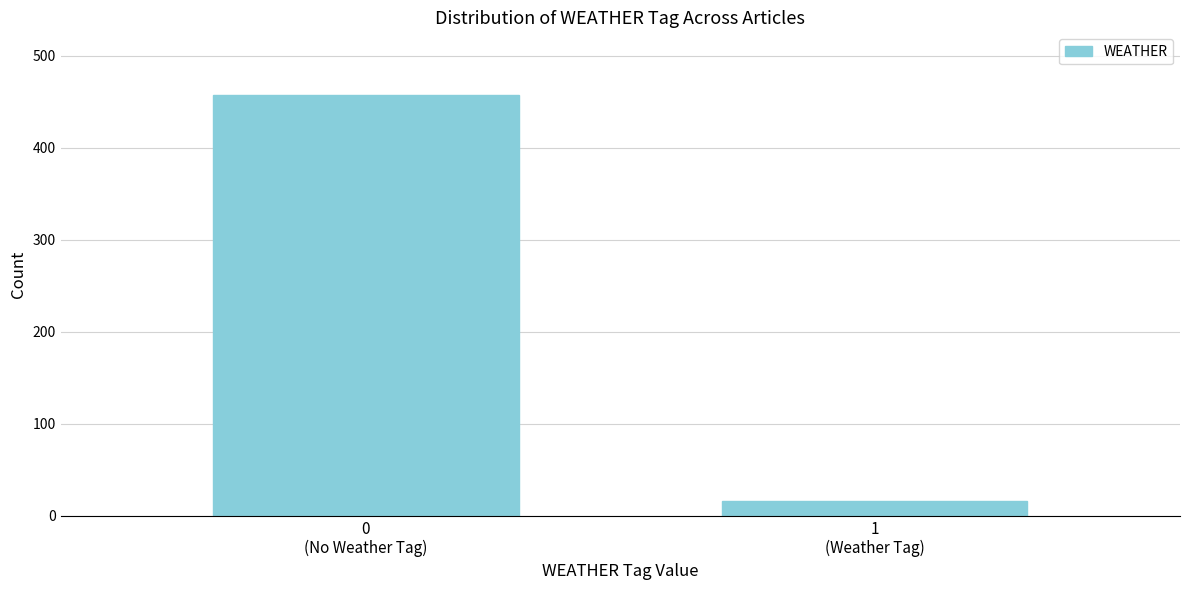

Reading left to right, what are all the values shown in this chart?

457	16